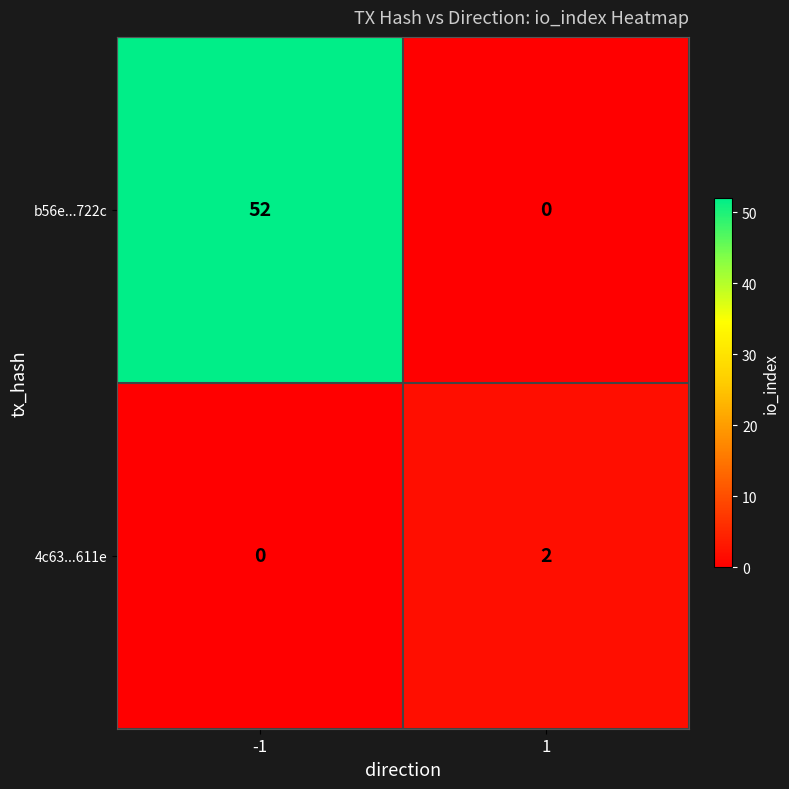

Which series has the largest total across all categories?

b56e...722c